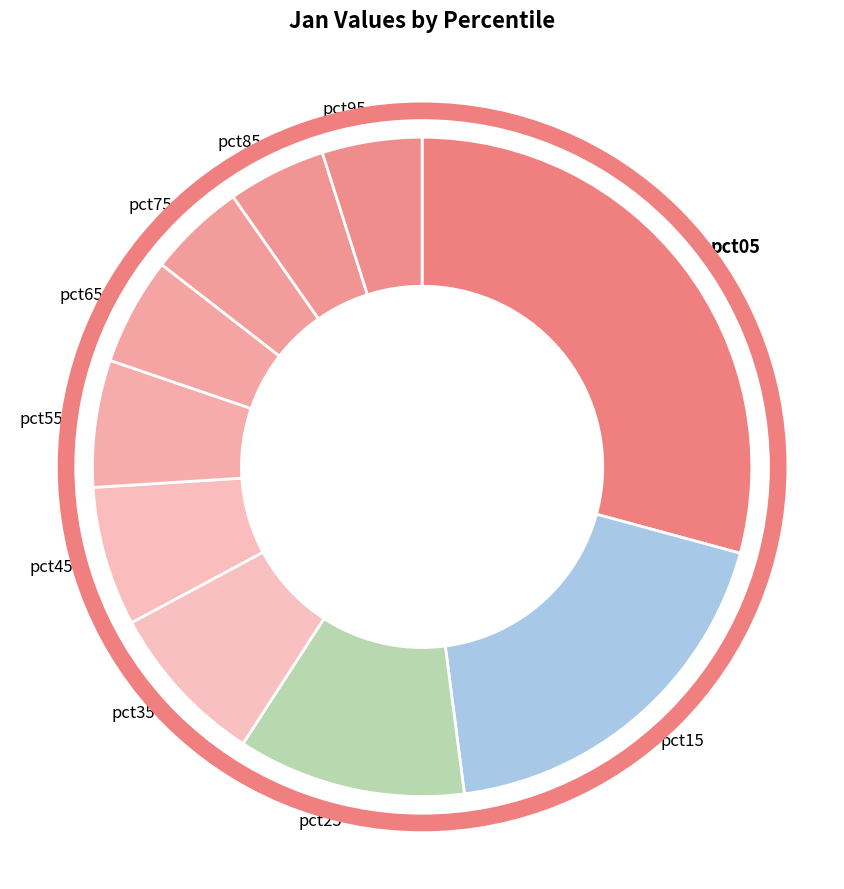

Is pct45 the majority of the pie?

No